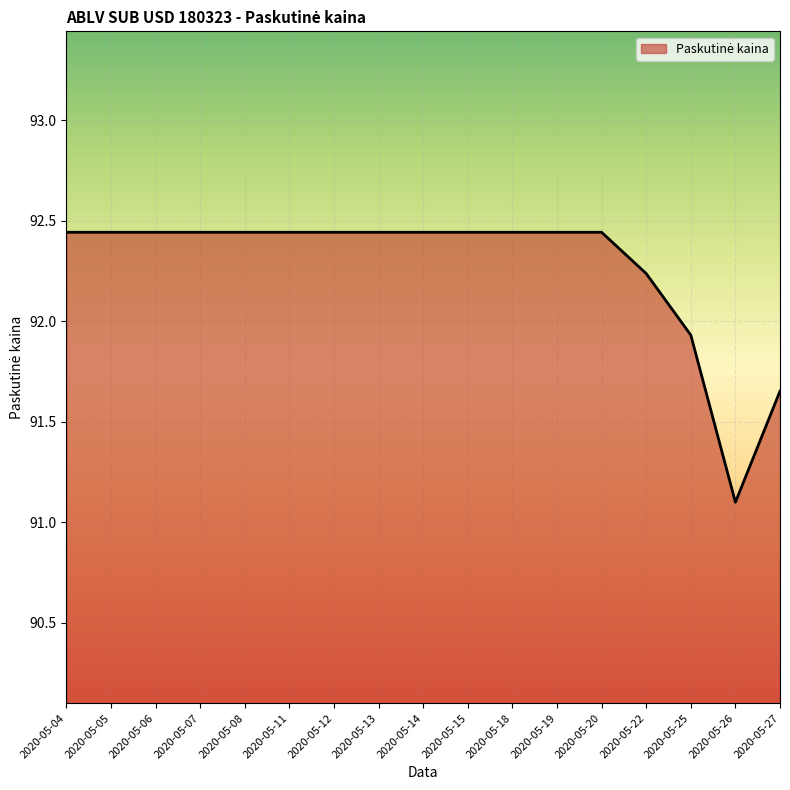

Which category has the lowest value across all series?

2020-05-26